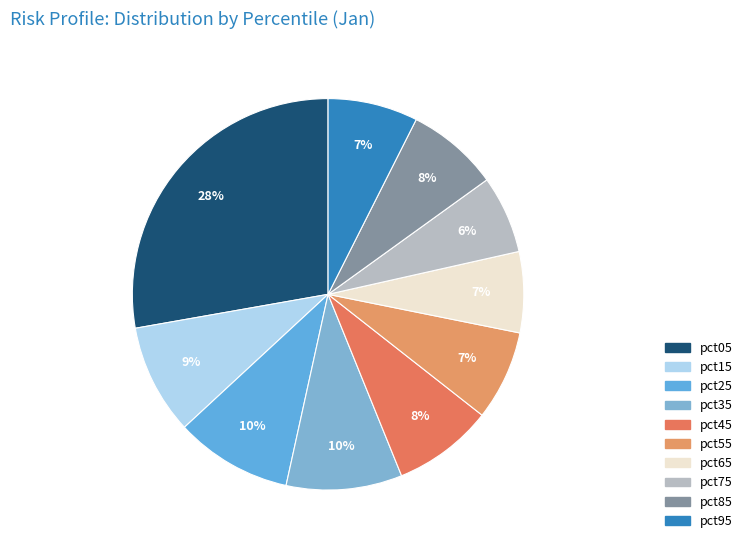

Is the sum of pct35 and pct05 greater than half?

No